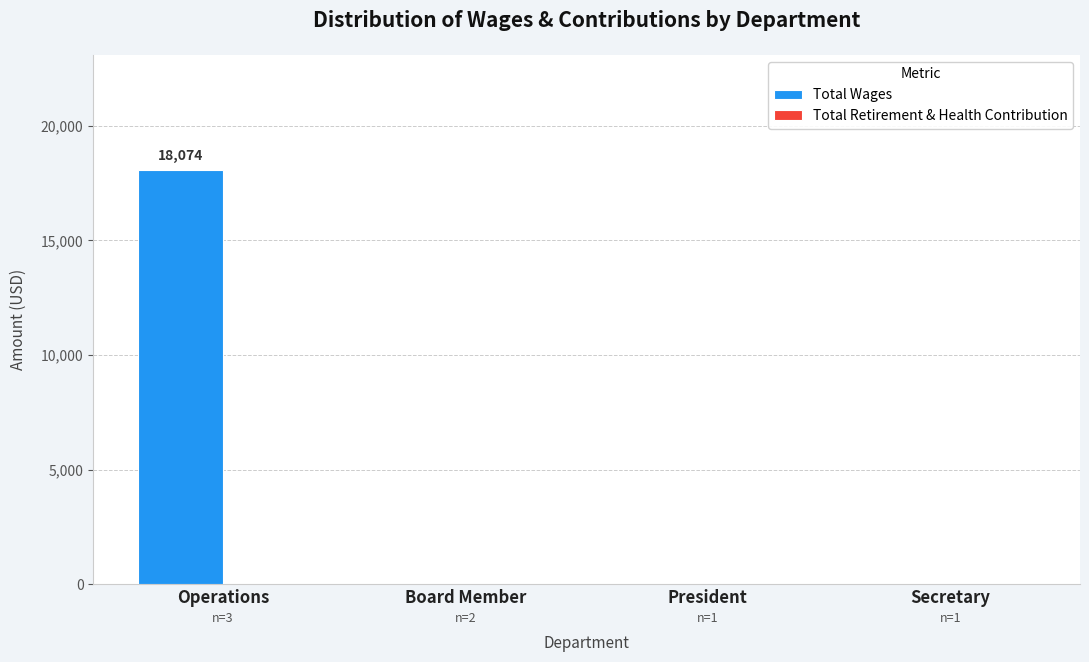

Between Secretary and Operations, which is larger?

Operations